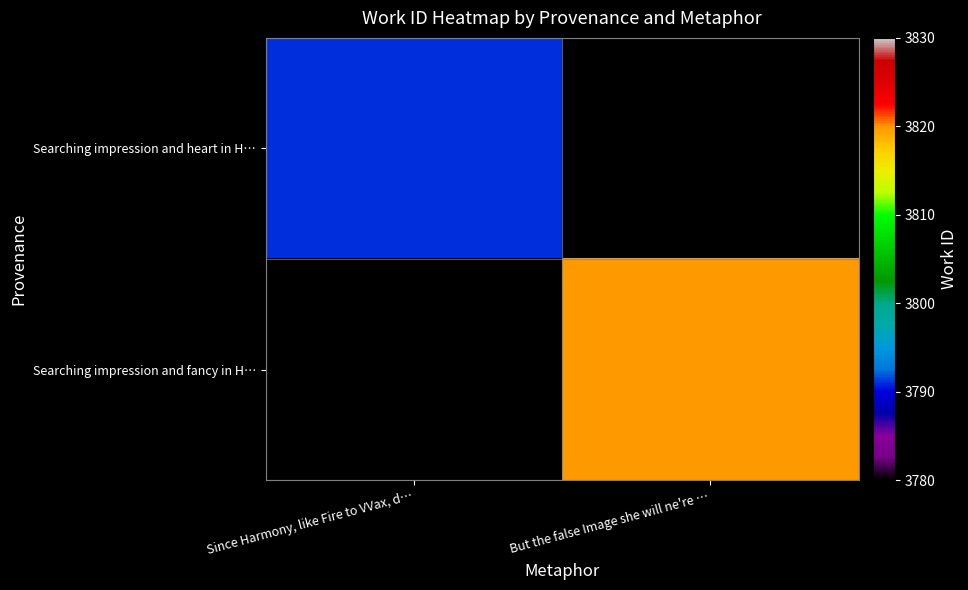

Rank the series by their maximum value, from lowest to highest.

Searching impression and heart in H…, Searching impression and fancy in H…